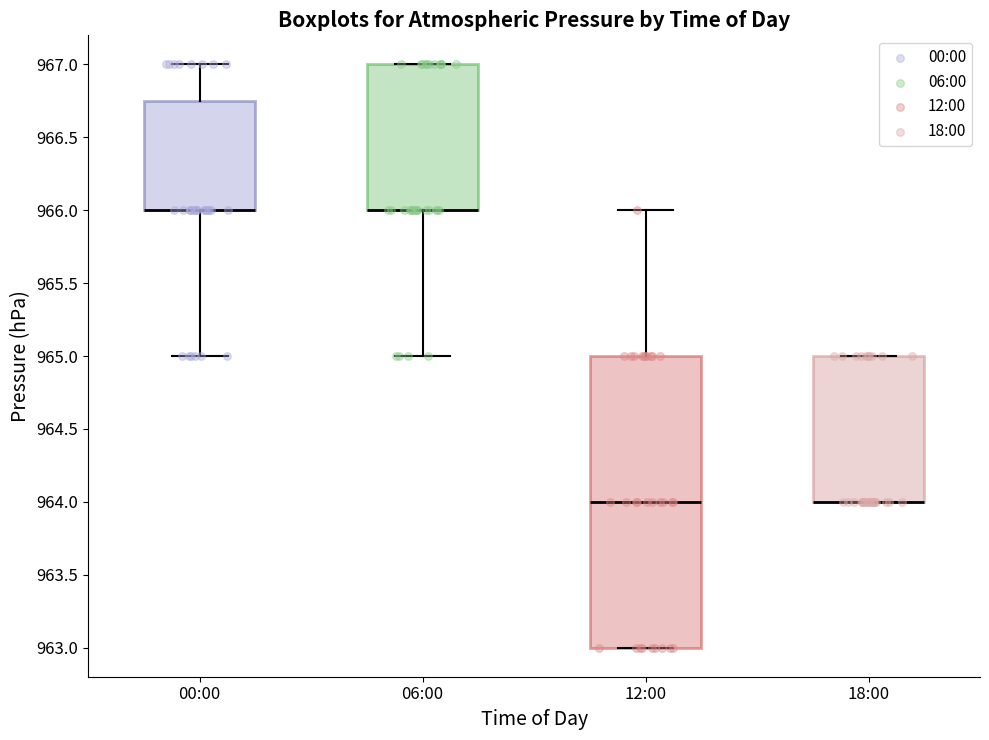

Reading left to right, read every box against the y-axis: the position of its median line, the range the box covers, and the ends of its whiskers. The values are not printed on the chart, so give them approximately, as read against the axis.

00:00: median 966.00 (drawn on the box's lower edge), box 966.00 to 966.75, whiskers 965.00 to 967.00
06:00: median 966.00 (drawn on the box's lower edge), box 966.00 to 967.00, whiskers 965.00 to 967.00
12:00: median 964.00, box 963.00 to 965.00, whiskers 963.00 to 966.00
18:00: median 964.00 (drawn on the box's lower edge), box 964.00 to 965.00, whiskers 964.00 to 965.00